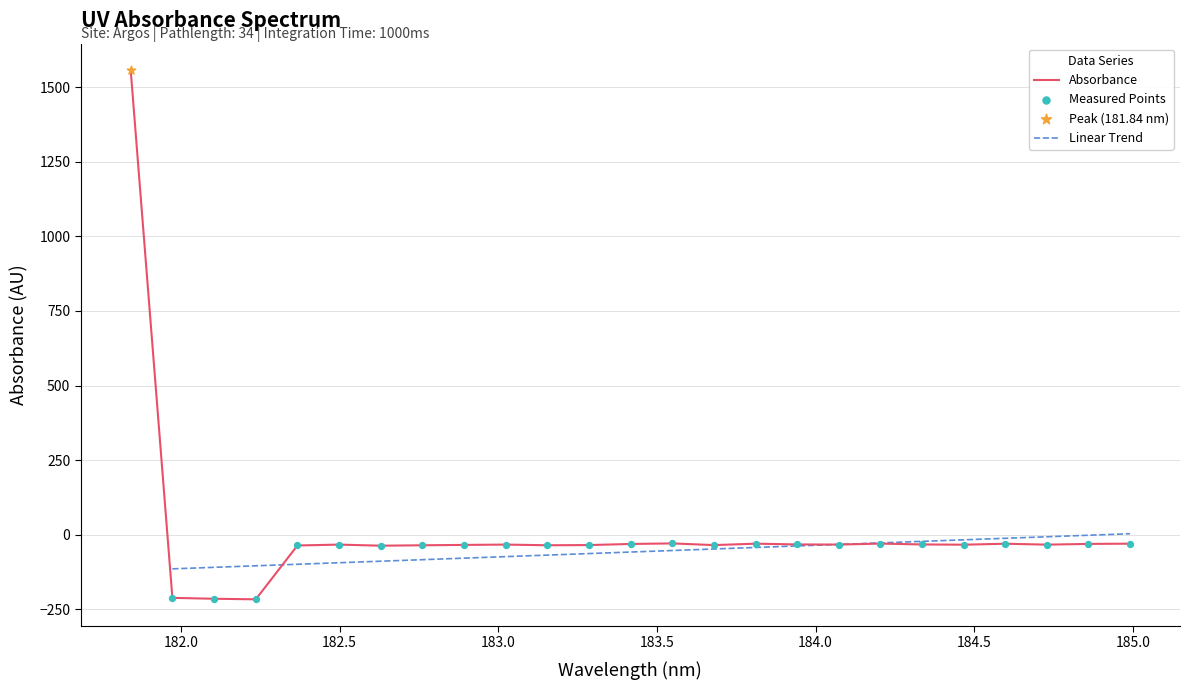

Between 182.1045947288 and 182.3673257152, which is larger?

182.3673257152